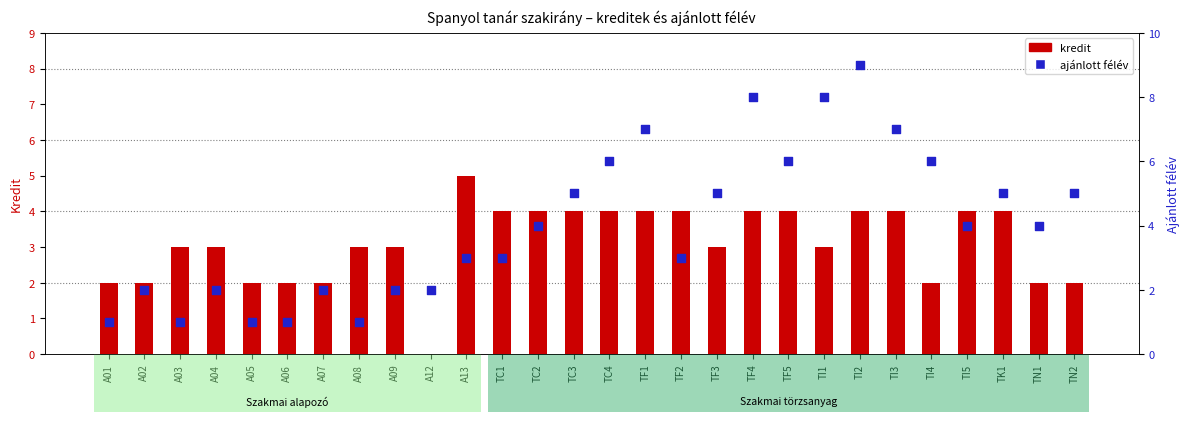

At how many categories does at least one series exceed 6?

5